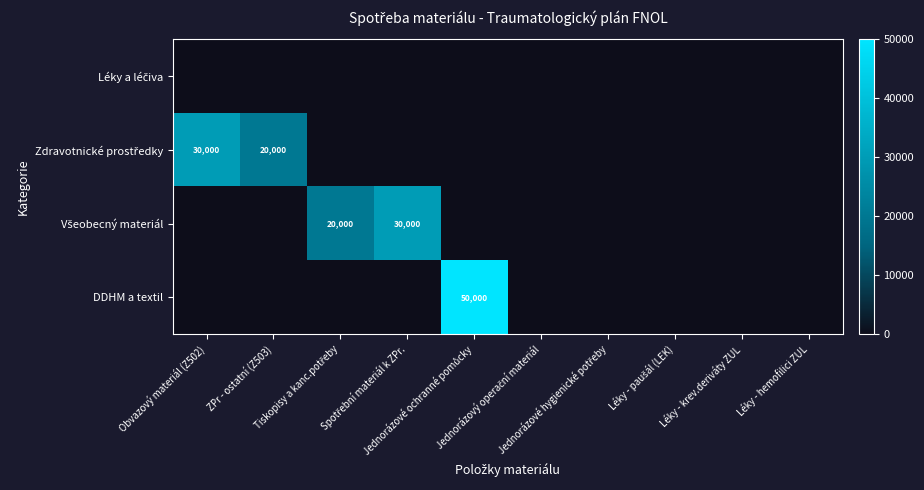

What is the maximum value for Zdravotnické prostředky?

30000